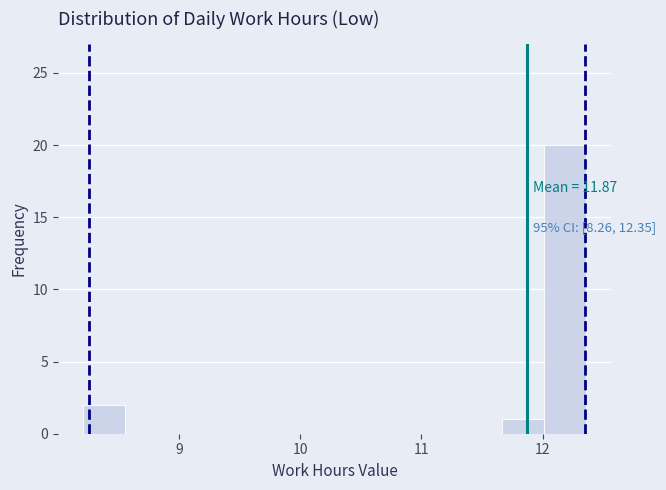

Read against the x-axis, roughly where is the centre of the tallest bar?

12.2